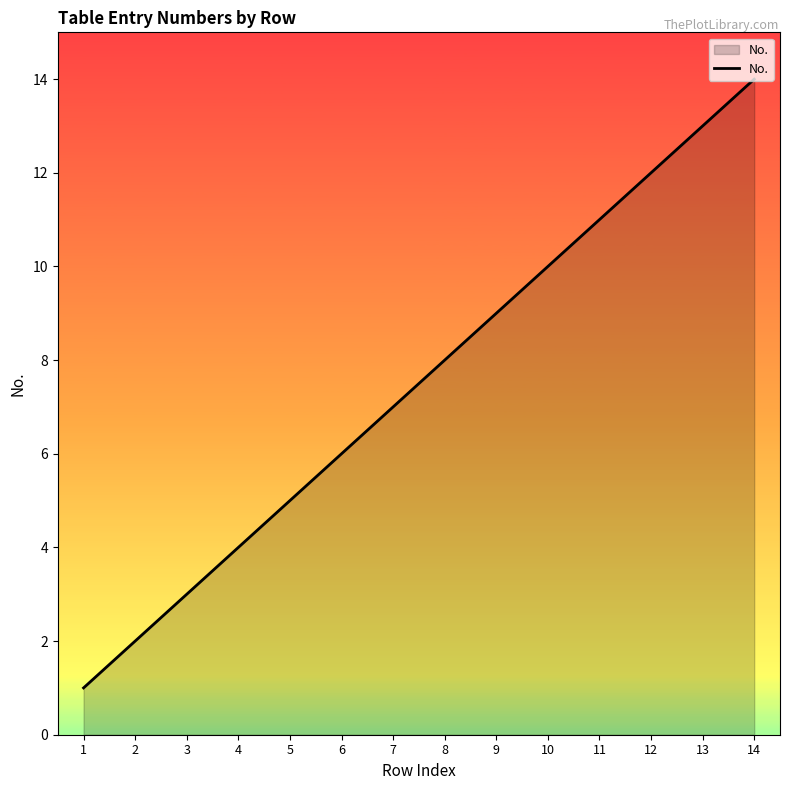

List the labels in order of value, smallest first.

1, 2, 3, 4, 5, 6, 7, 8, 9, 10, 11, 12, 13, 14